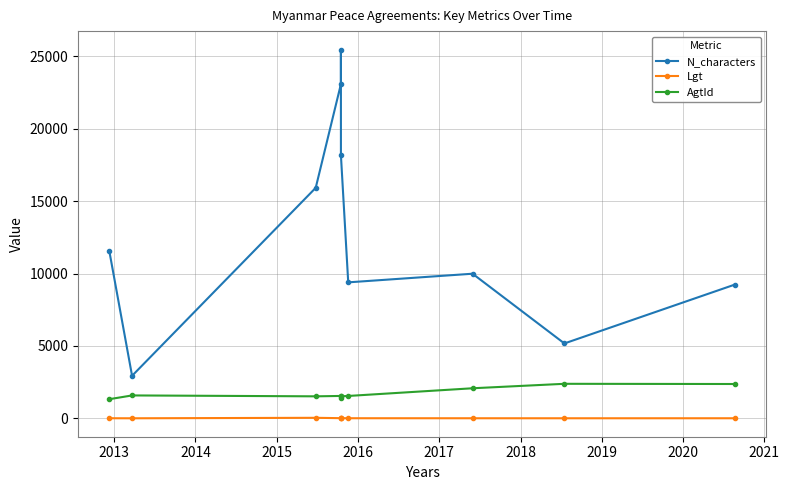

Which has a higher value, 2014 or 2015?

2015